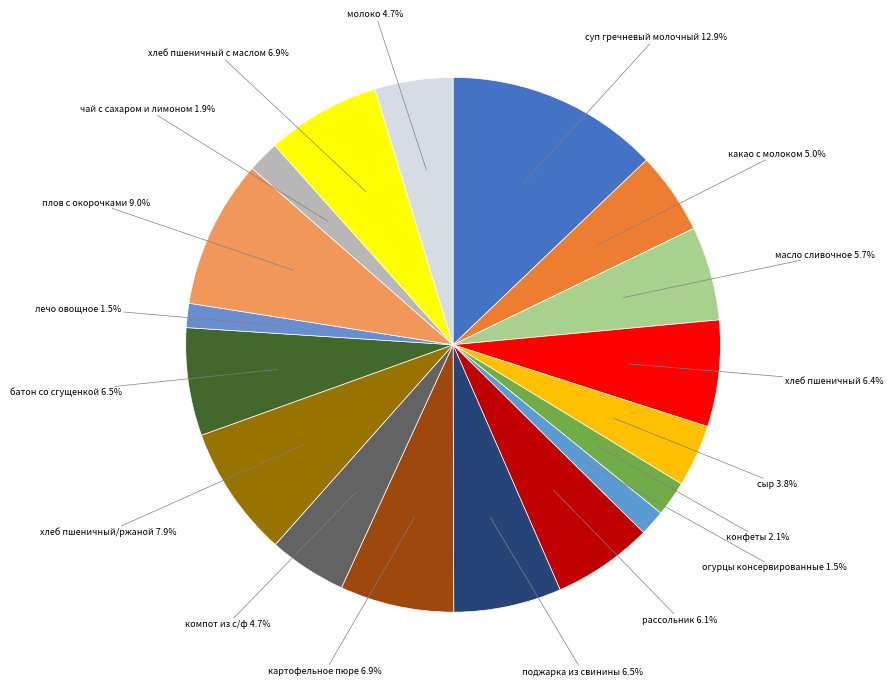

To the nearest percent, what is the average slice percentage?

6%